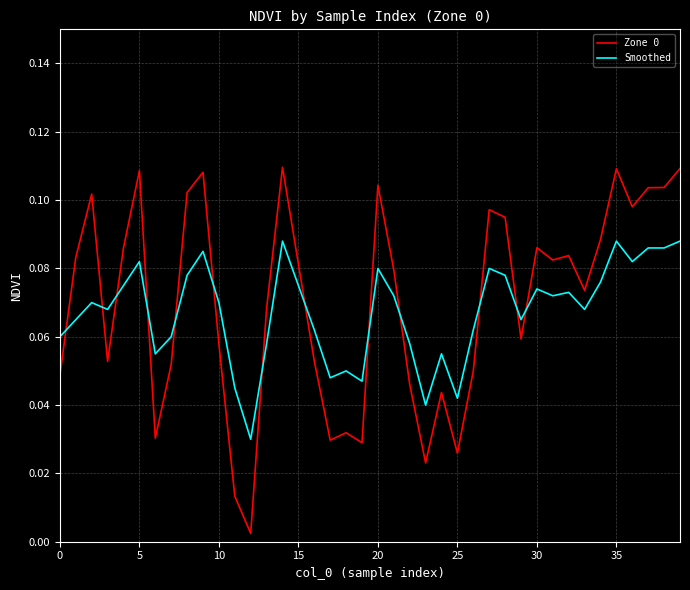

True or false: Smoothed and Zone 0 cross at least once.

True